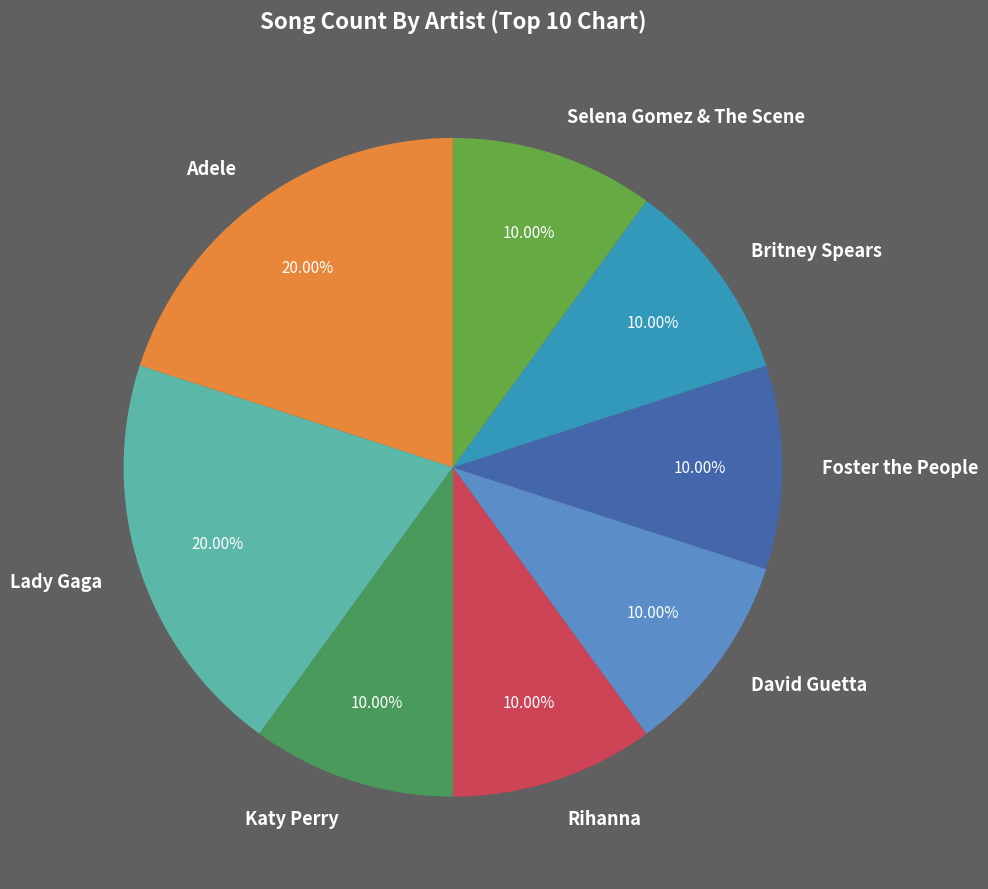

True or false: Foster the People accounts for 10% of the total.

True